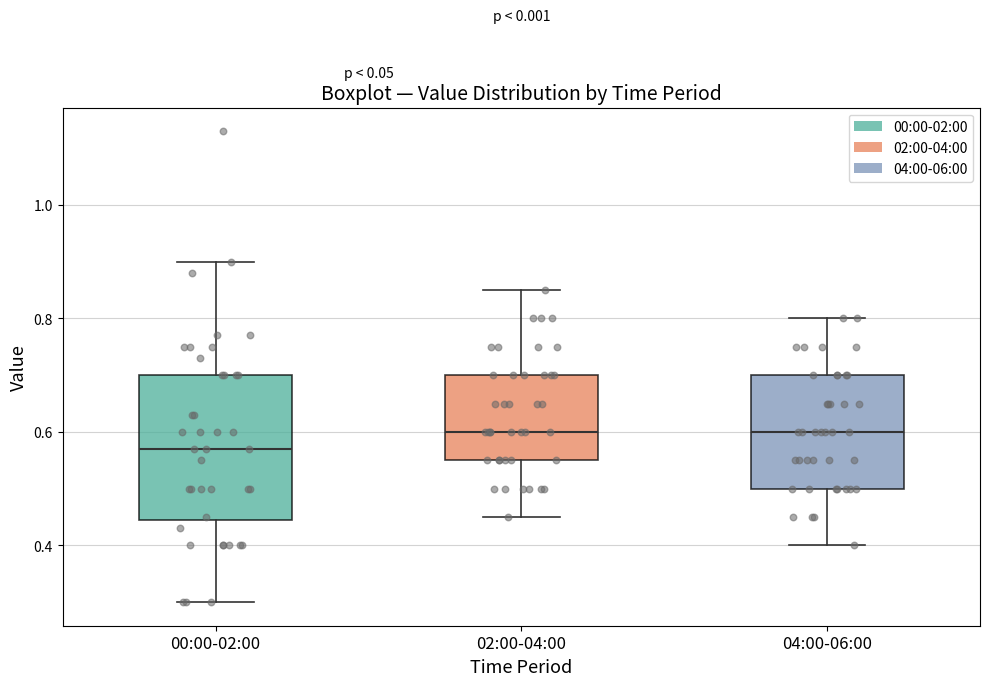

Reading left to right, read every box against the y-axis: the position of its median line, the range the box covers, and the ends of its whiskers. The values are not printed on the chart, so give them approximately, as read against the axis.

00:00-02:00: median 0.58, box 0.44 to 0.70, whiskers 0.30 to 0.90
02:00-04:00: median 0.60, box 0.56 to 0.70, whiskers 0.46 to 0.86
04:00-06:00: median 0.60, box 0.50 to 0.70, whiskers 0.40 to 0.80